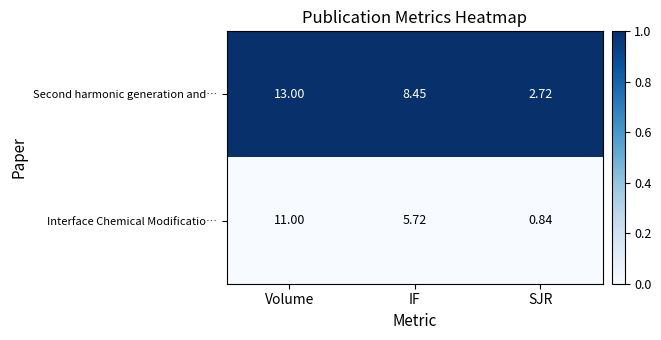

Rank the series by their average value, from lowest to highest.

Interface Chemical Modificatio…, Second harmonic generation and…